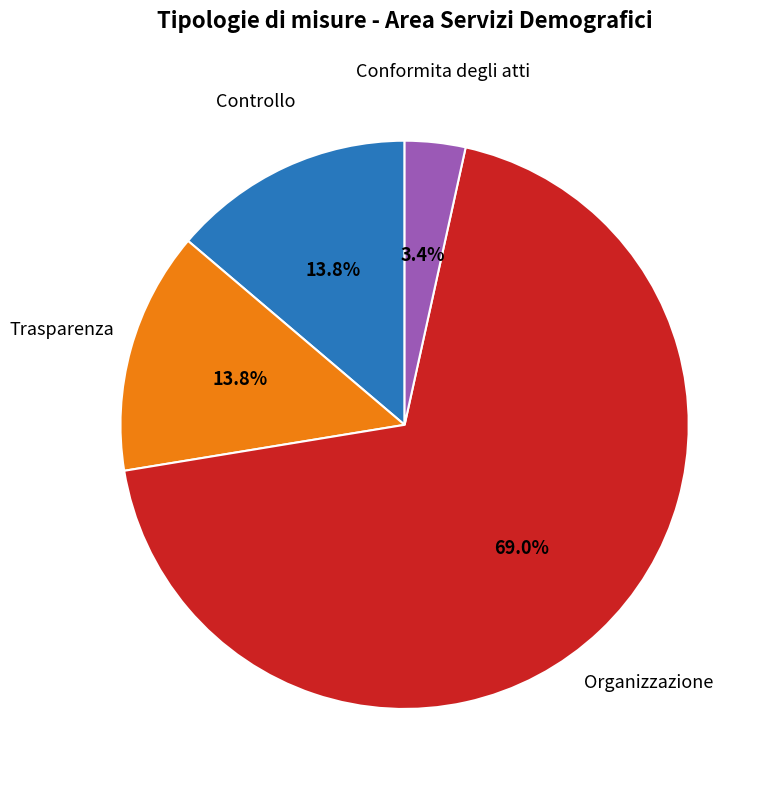

Does any single category account for the majority?

Yes